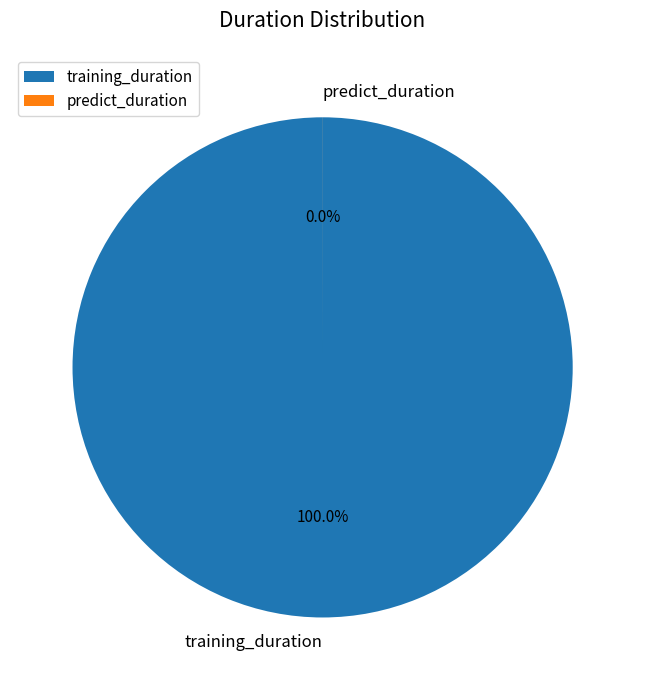

What percentage is NOT represented by predict_duration?

100.0%